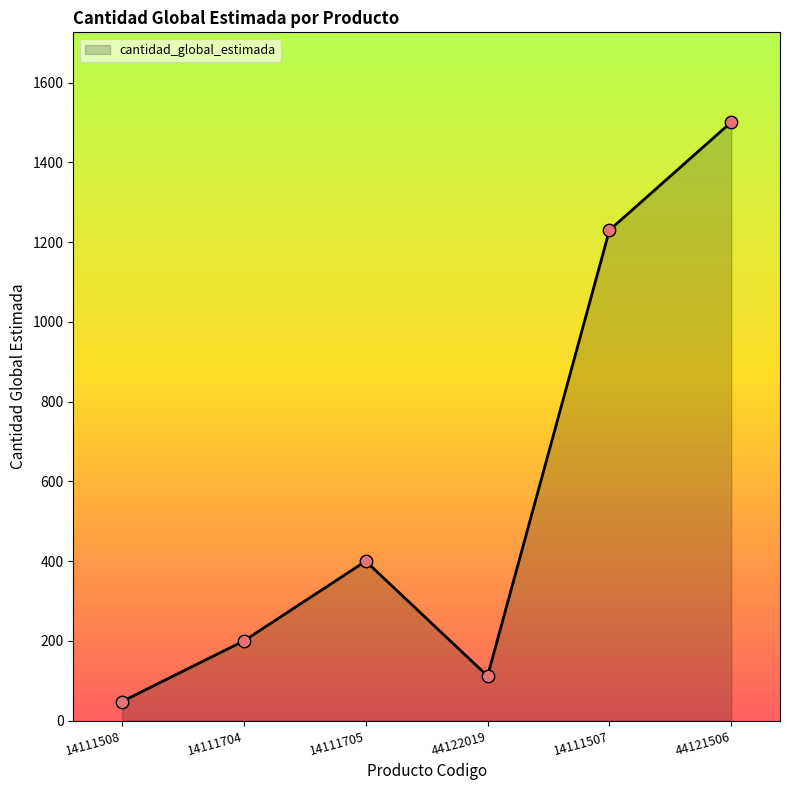

Which has a higher value, 14111705 or 14111508?

14111705